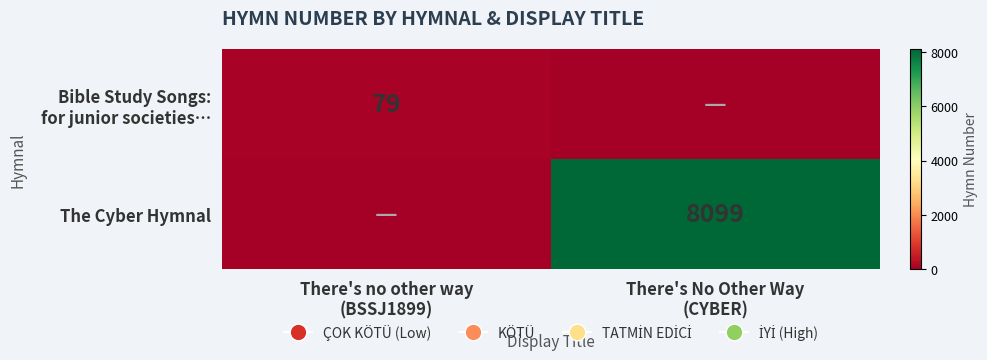

What is the difference between the highest and lowest values at There's No Other Way
(CYBER)?

8099